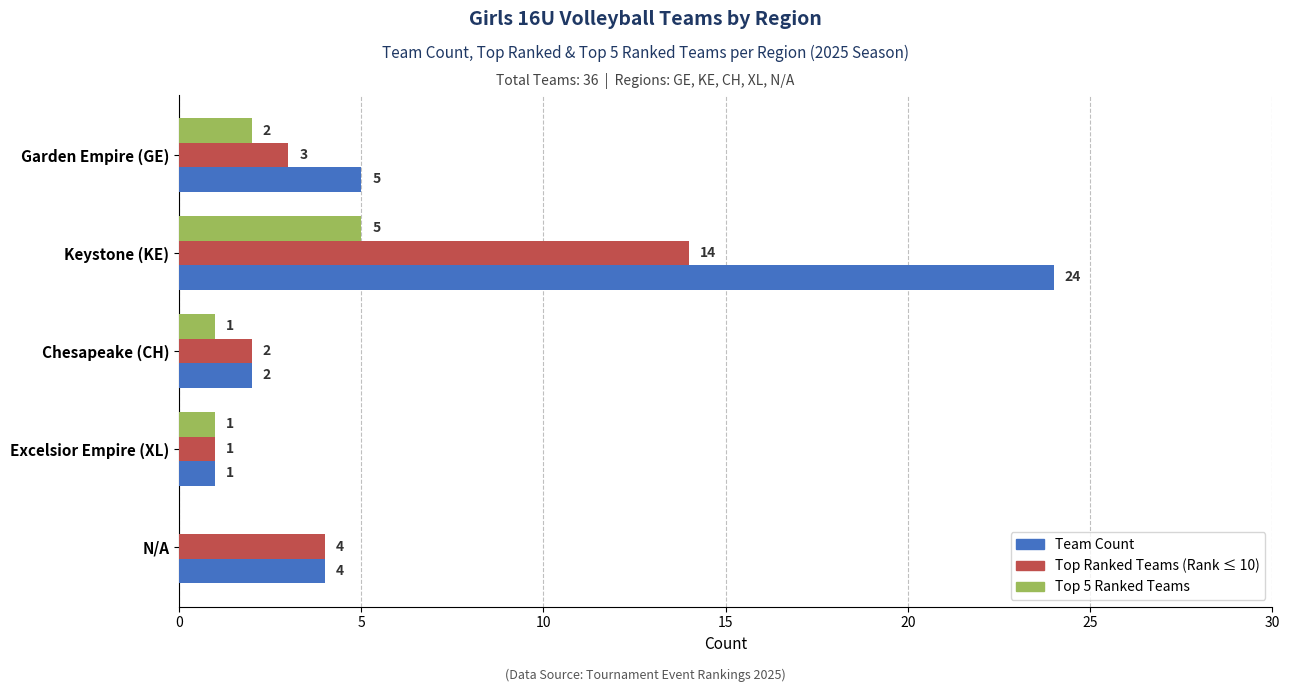

Is the value of Top 5 Ranked Teams at Garden Empire (GE) greater than the value of Top Ranked Teams (Rank ≤ 10) at Keystone (KE)?

No